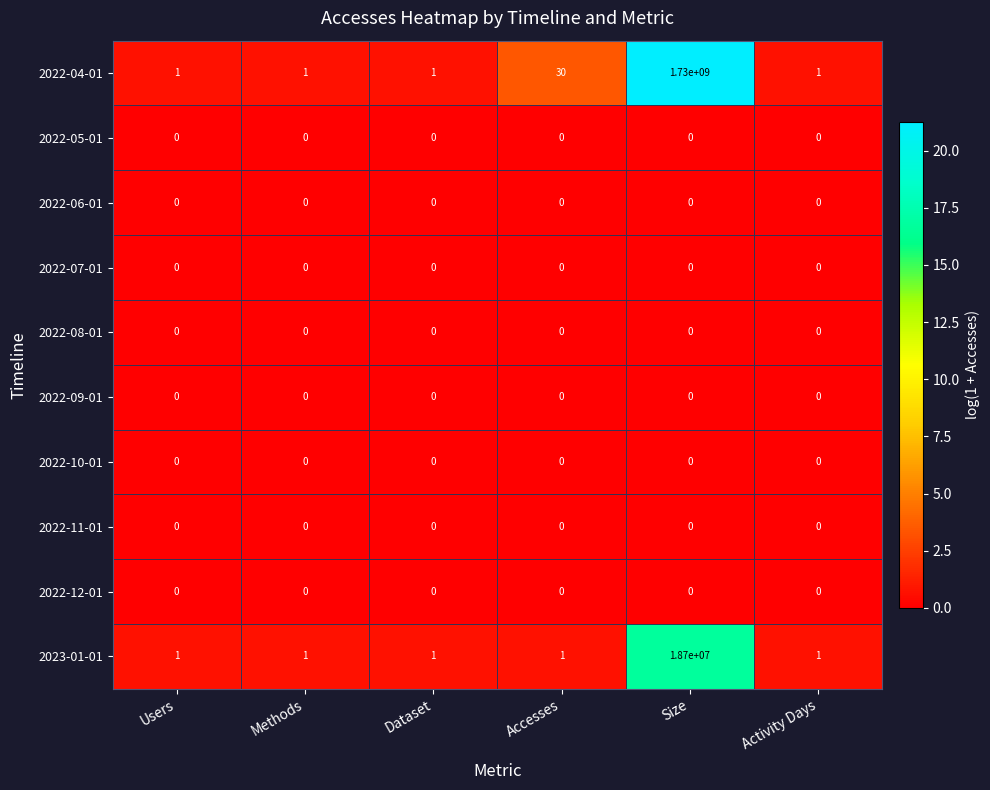

At which category does the chart reach its peak across all series?

Size